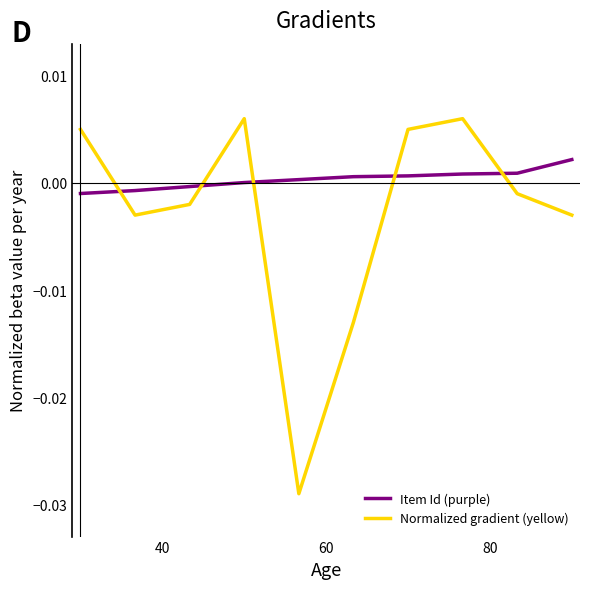

Which series has the largest range (max minus min)?

Normalized gradient (yellow)